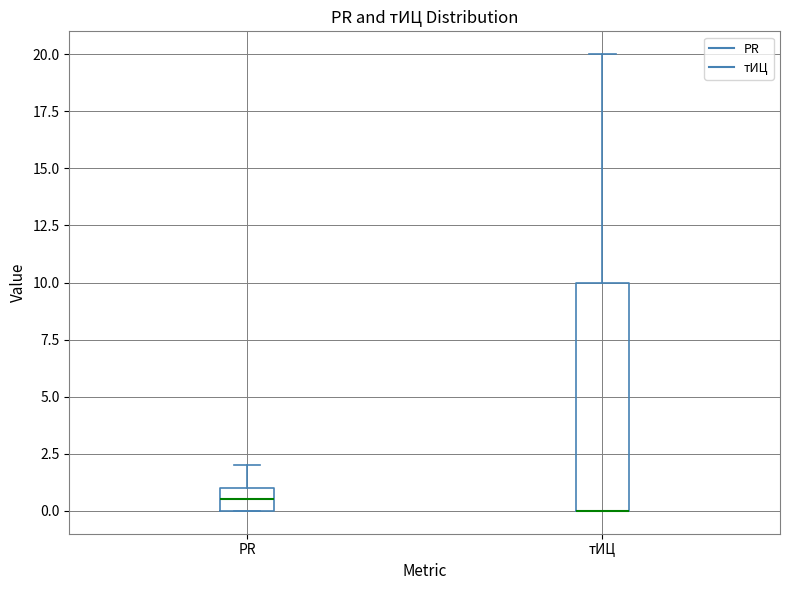

Reading left to right, transcribe this box plot: for each box, give where its median line is, the range the box spans, and where its two whiskers end, as read against the y-axis. The values are not printed on the chart, so give them approximately, as read against the axis.

PR: median 0.5, box 0.0 to 1.0, whiskers 0.0 to 2.0
тИЦ: median 0.0 (drawn on the box's lower edge), box 0.0 to 10.0, whiskers 0.0 to 20.0